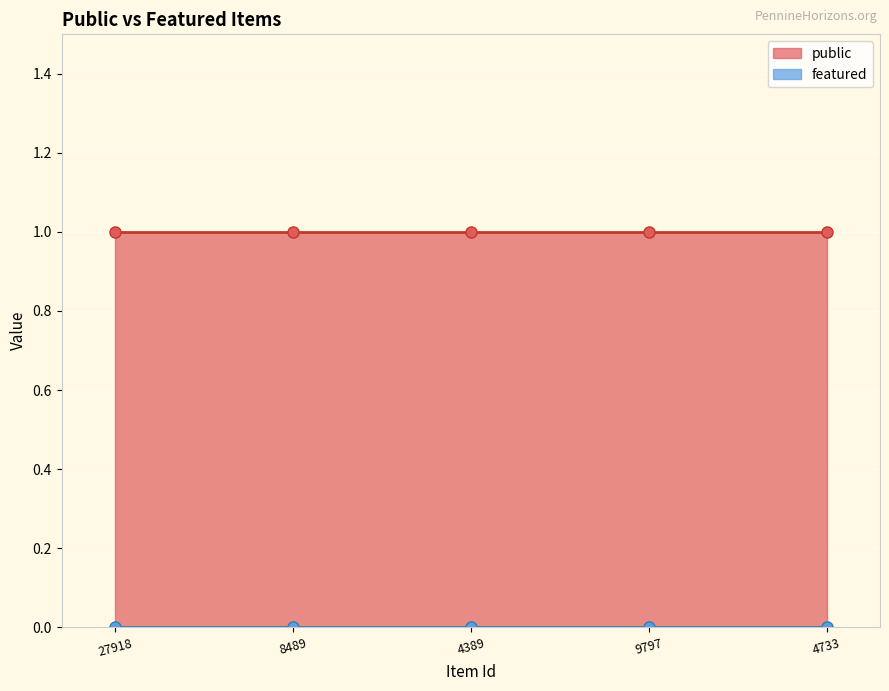

Reading left to right, list all the values displayed in this chart.

public: 27918=1	8489=1	4389=1	9797=1	4733=1
featured: 27918=0	8489=0	4389=0	9797=0	4733=0